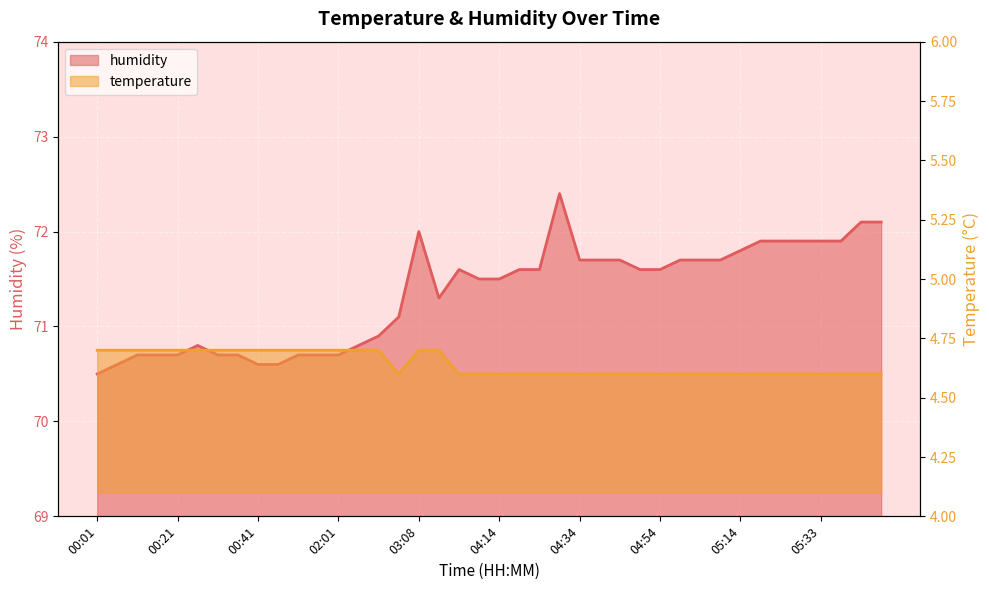

Reading left to right, extract all data points from this chart.

temperature: 4.7	4.7	4.7	4.7	4.7	4.7	4.7	4.7	4.7	4.7	4.7	4.7	4.7	4.7	4.7	4.6	4.7	4.7	4.6	4.6	4.6	4.6	4.6	4.6	4.6	4.6	4.6	4.6	4.6	4.6	4.6	4.6	4.6	4.6	4.6	4.6	4.6	4.6	4.6	4.6
humidity: 70.5	70.6	70.7	70.7	70.7	70.8	70.7	70.7	70.6	70.6	70.7	70.7	70.7	70.8	70.9	71.1	72.0	71.3	71.6	71.5	71.5	71.6	71.6	72.4	71.7	71.7	71.7	71.6	71.6	71.7	71.7	71.7	71.8	71.9	71.9	71.9	71.9	71.9	72.1	72.1